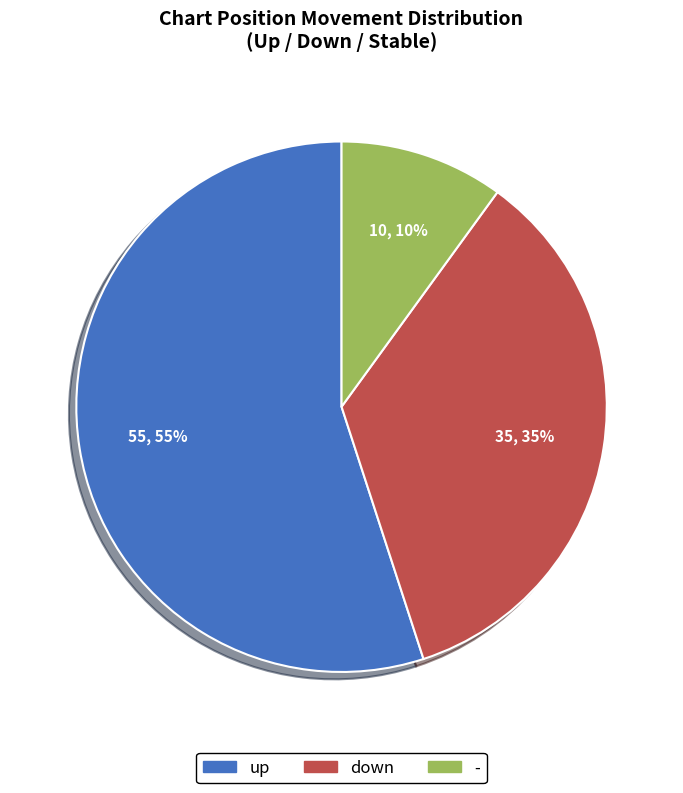

Which has a higher value, - or up?

up